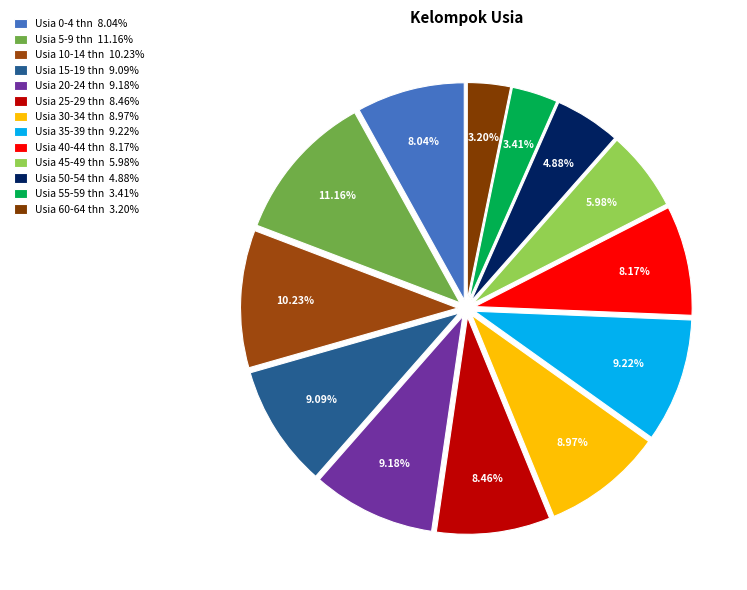

How many slices are in this pie chart?

13